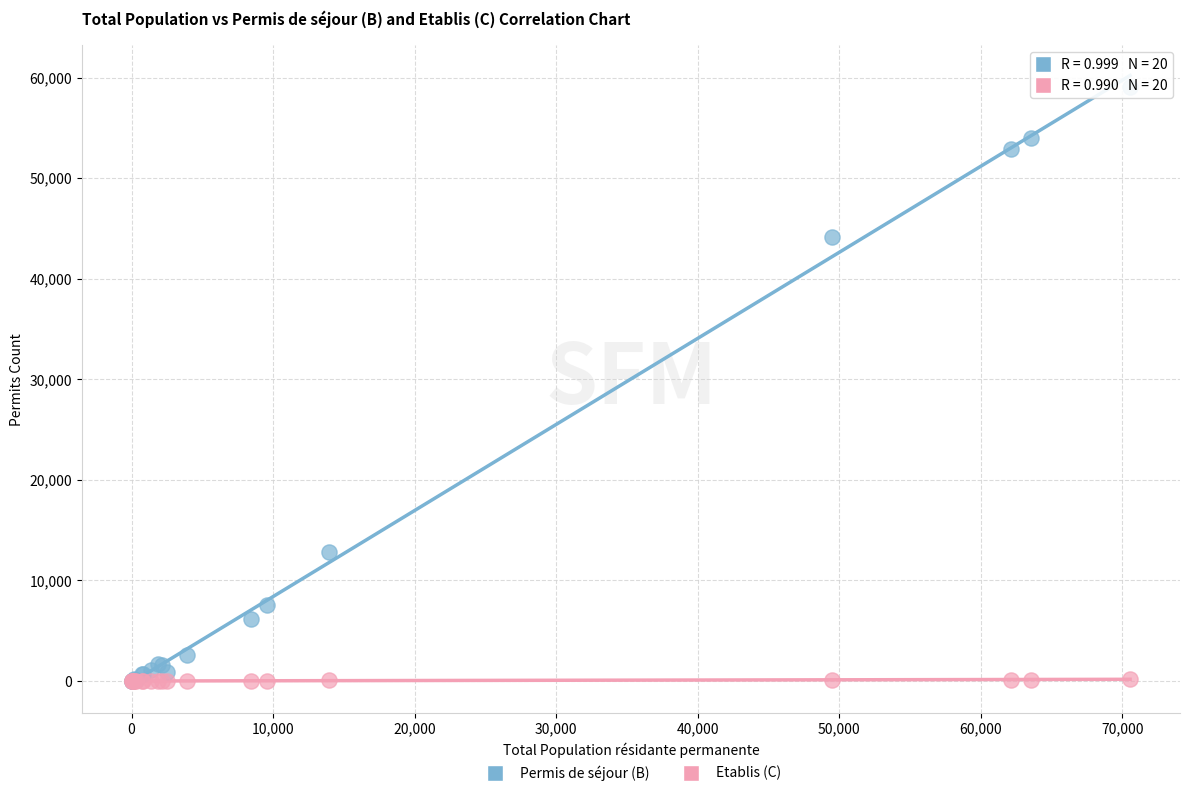

Across all series, what Y value is closest to 29530?

44191